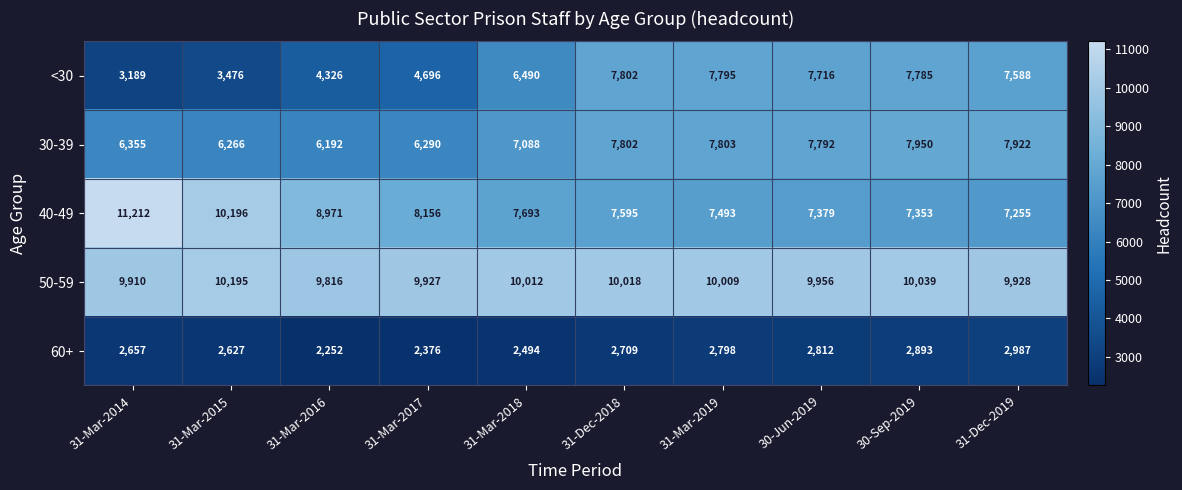

What is the total value across all series at 31-Dec-2019?

35680